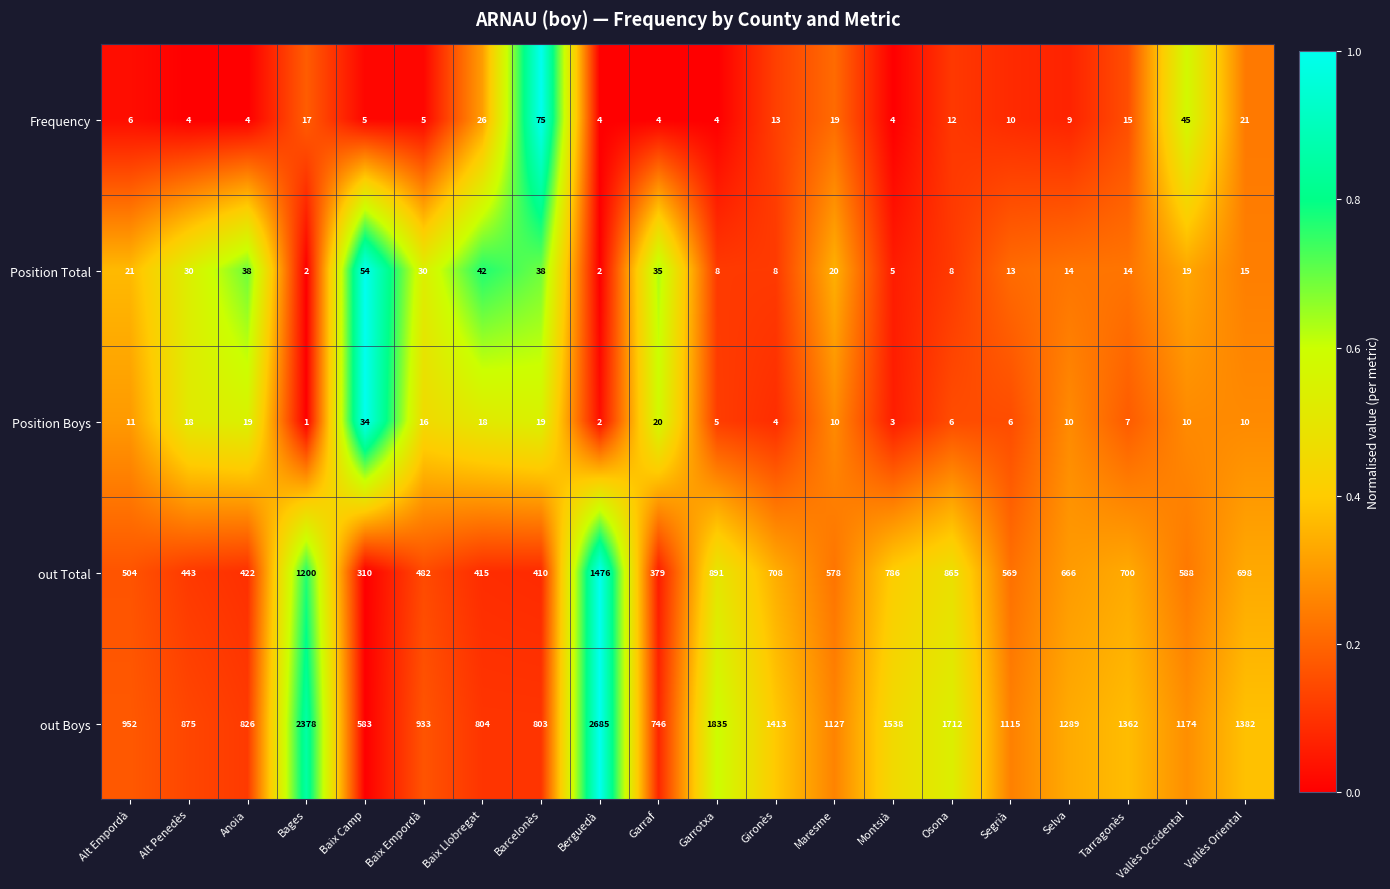

Which series has the largest total across all categories?

out Boys